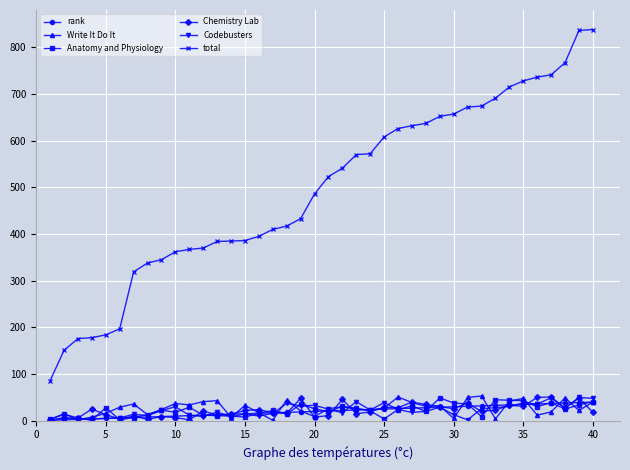

Which series has the widest spread of values?

total